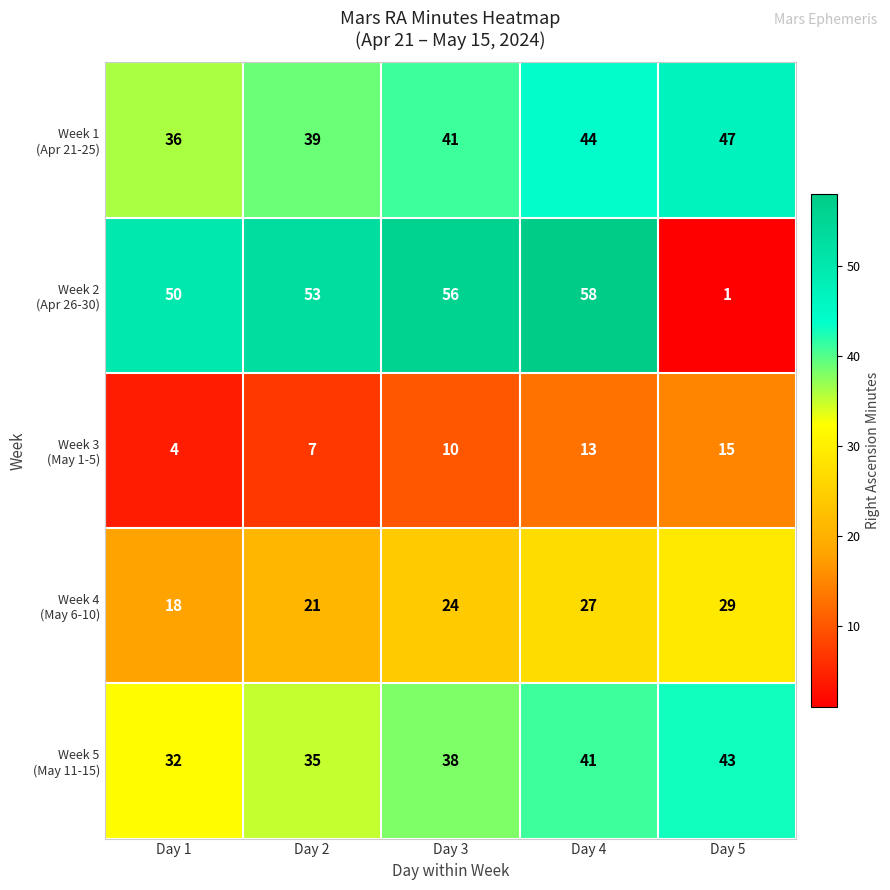

At which category is the sum across all series the highest?

Day 4